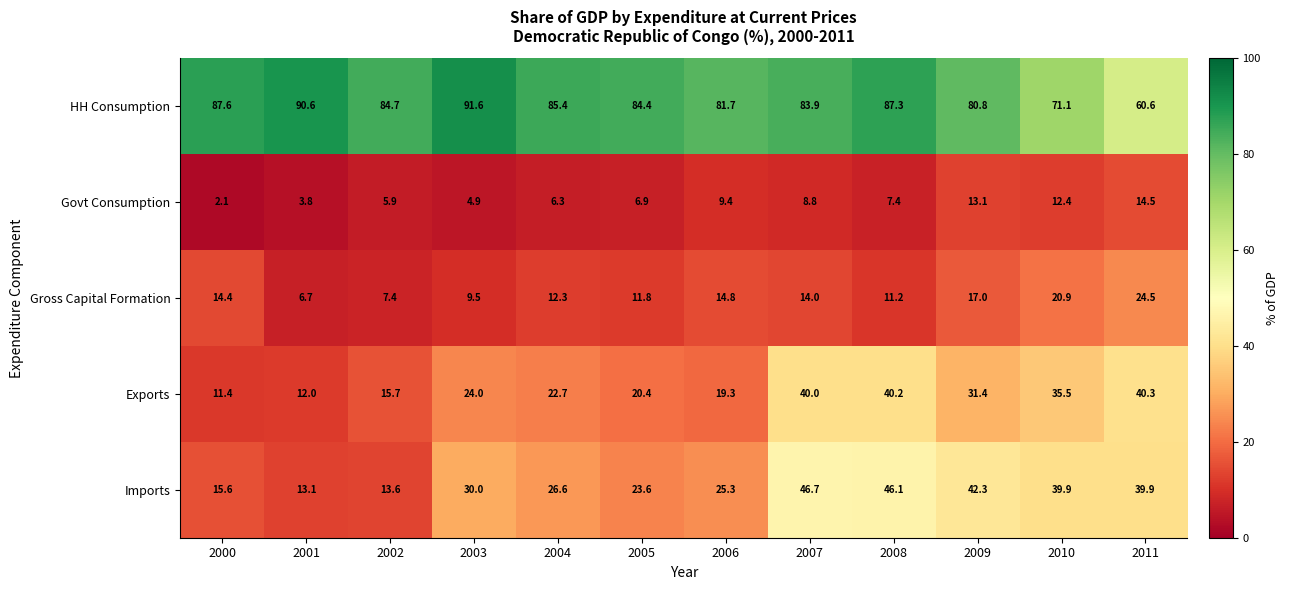

At which category is the sum across all series the highest?

2007